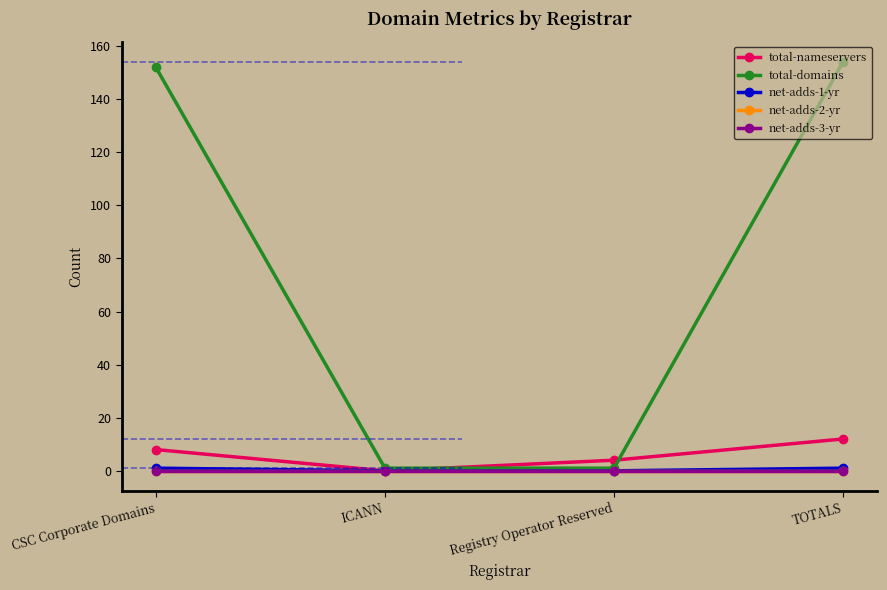

Reading left to right, extract all data points from this chart.

total-nameservers: 8	0	4	12
total-domains: 152	1	1	154
net-adds-1-yr: 1	0	0	1
net-adds-2-yr: 0	0	0	0
net-adds-3-yr: 0	0	0	0